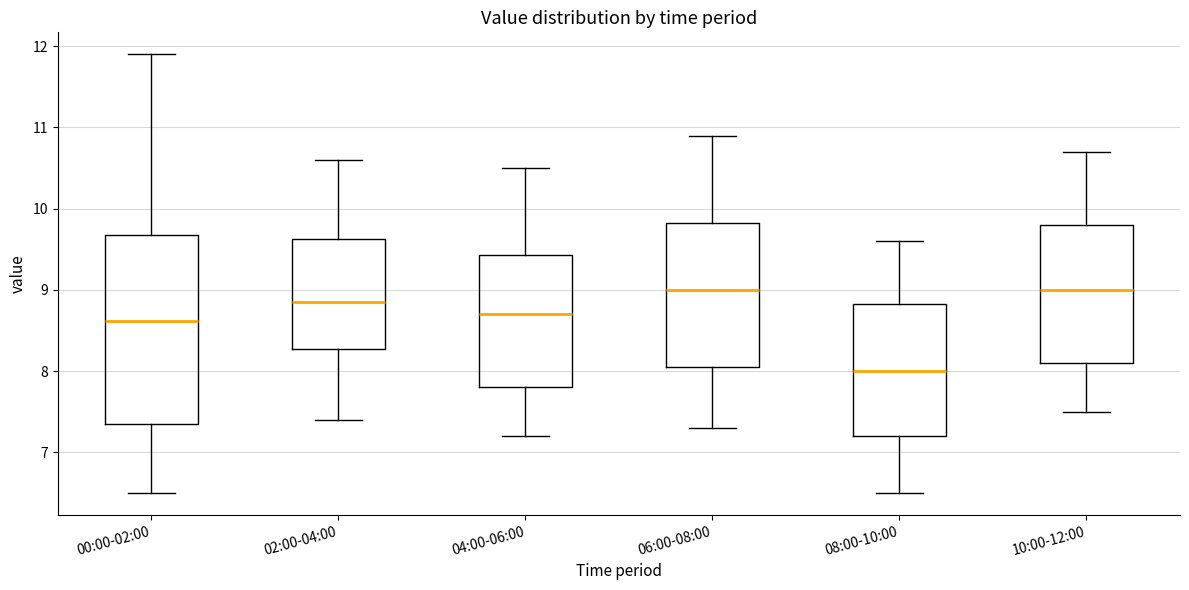

Which box's median line is the lowest?

08:00-10:00